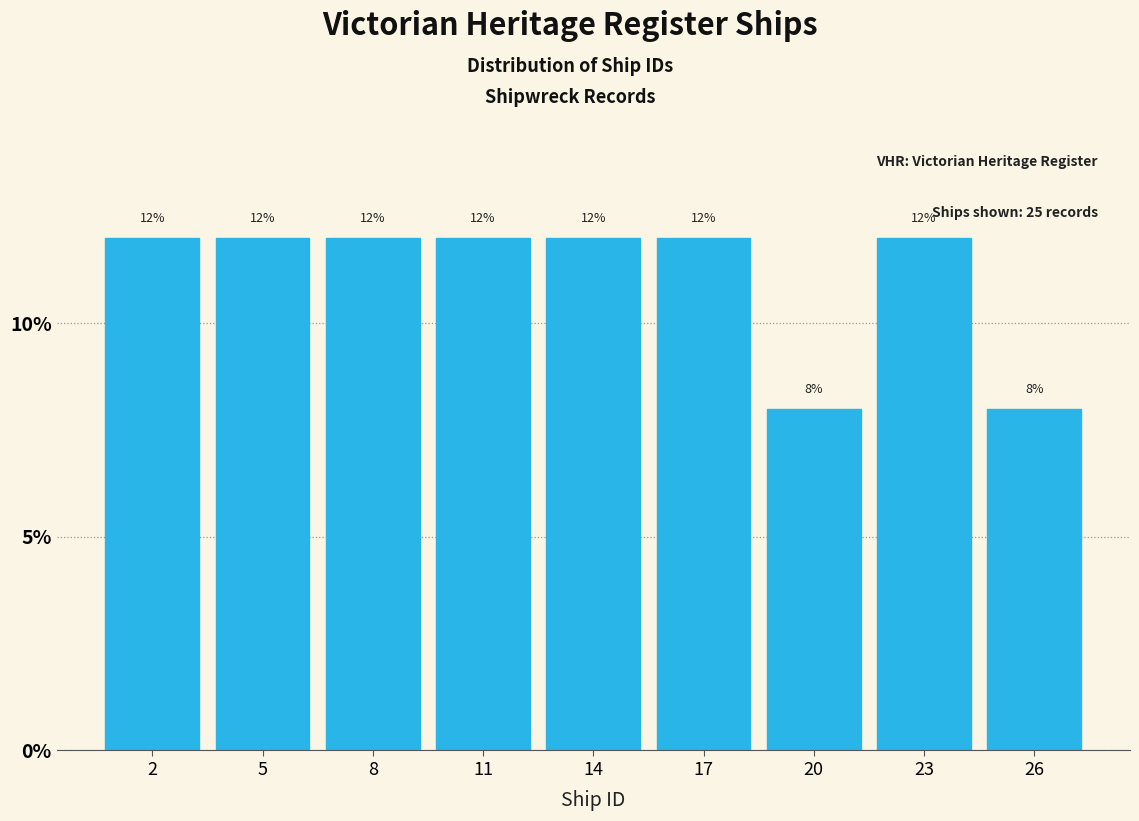

Reading left to right, list all the values displayed in this chart.

2=12	5=12	8=12	11=12	14=12	17=12	20=8	23=12	26=8